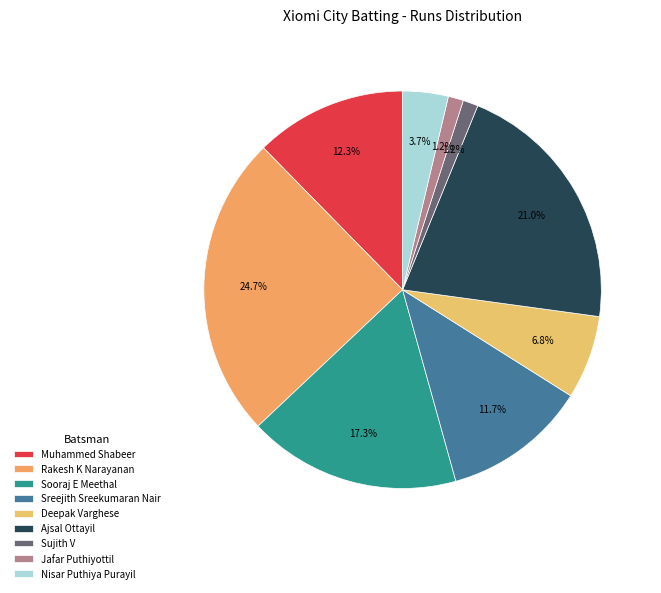

Is it true that Jafar Puthiyottil is 1% of the pie?

True